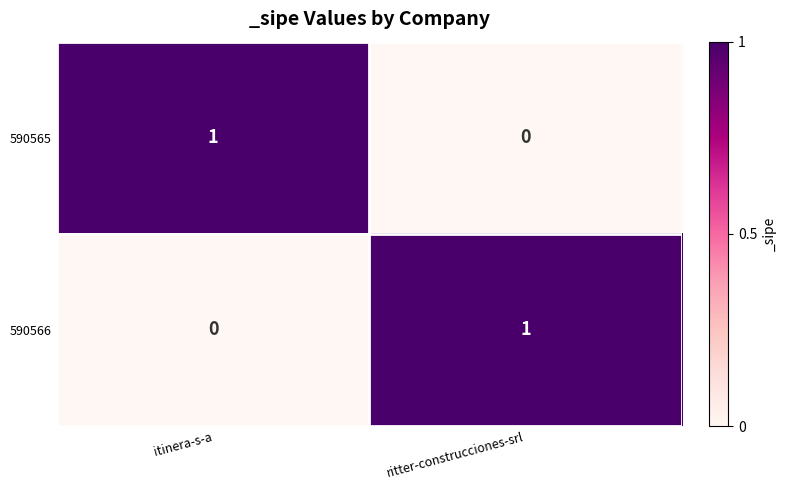

Reading left to right, extract all data points from this chart.

590565: 1	0
590566: 0	1